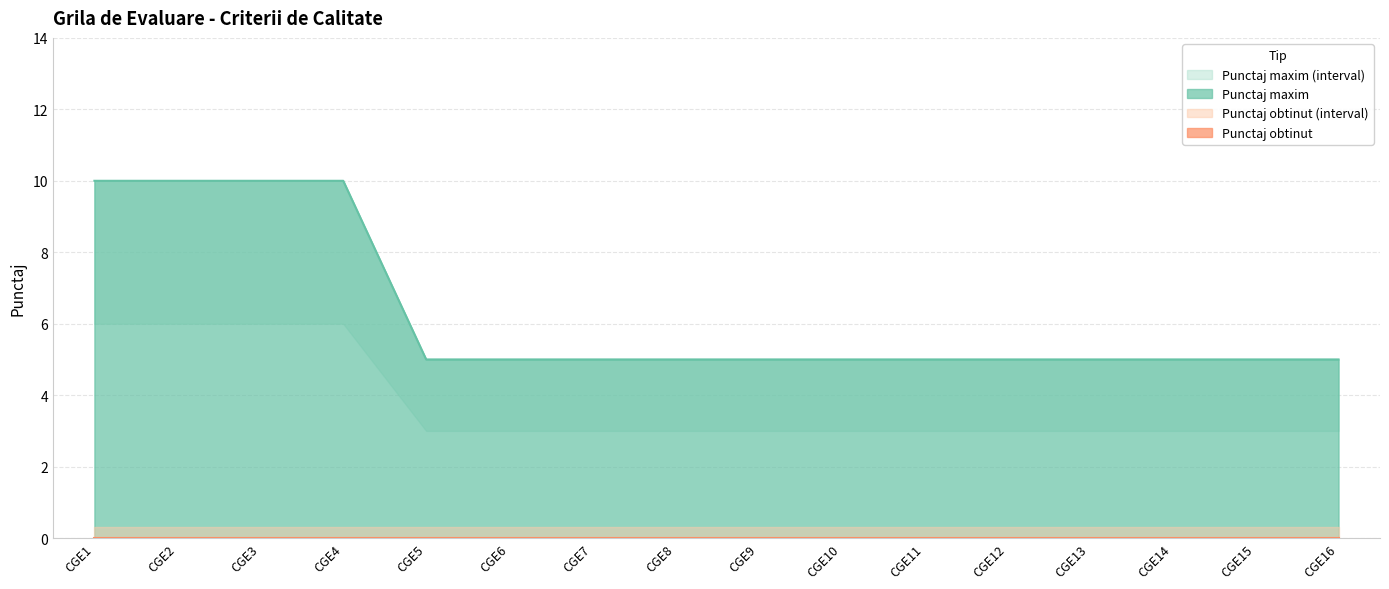

List the labels in order of value, smallest first.

CGE5, CGE6, CGE7, CGE8, CGE9, CGE10, CGE11, CGE12, CGE13, CGE14, CGE15, CGE16, CGE1, CGE2, CGE3, CGE4